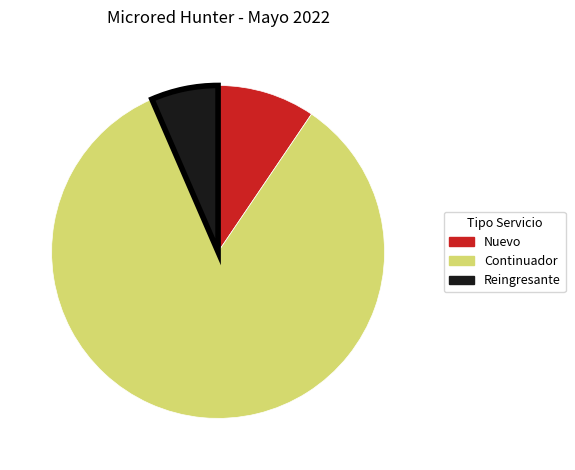

How many slices are in this pie chart?

3